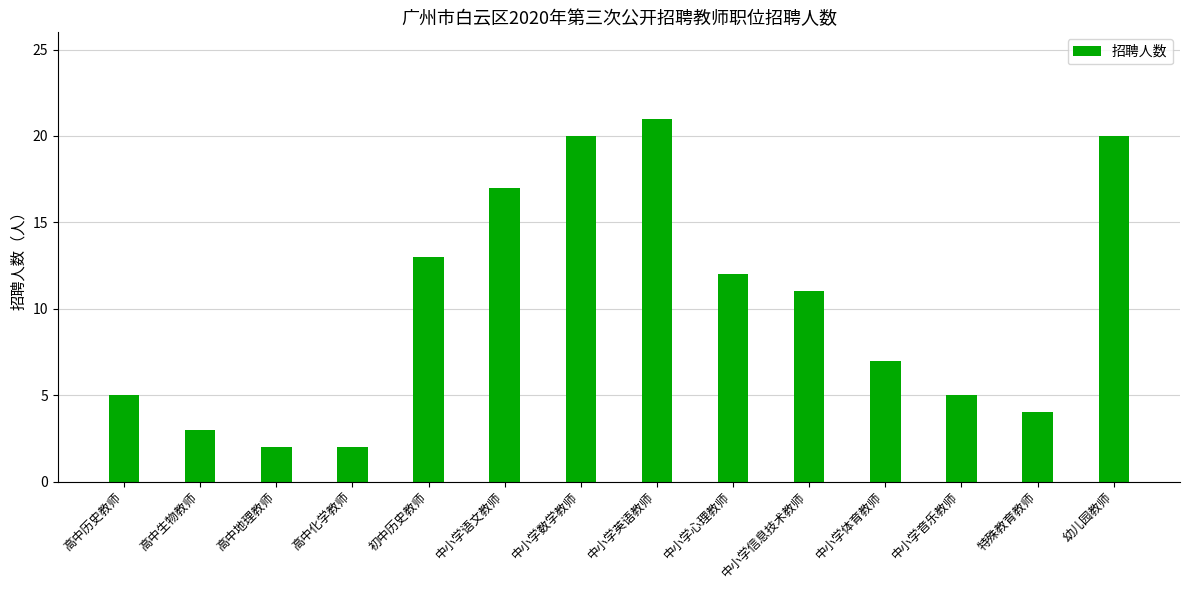

How many bars are there in total?

14